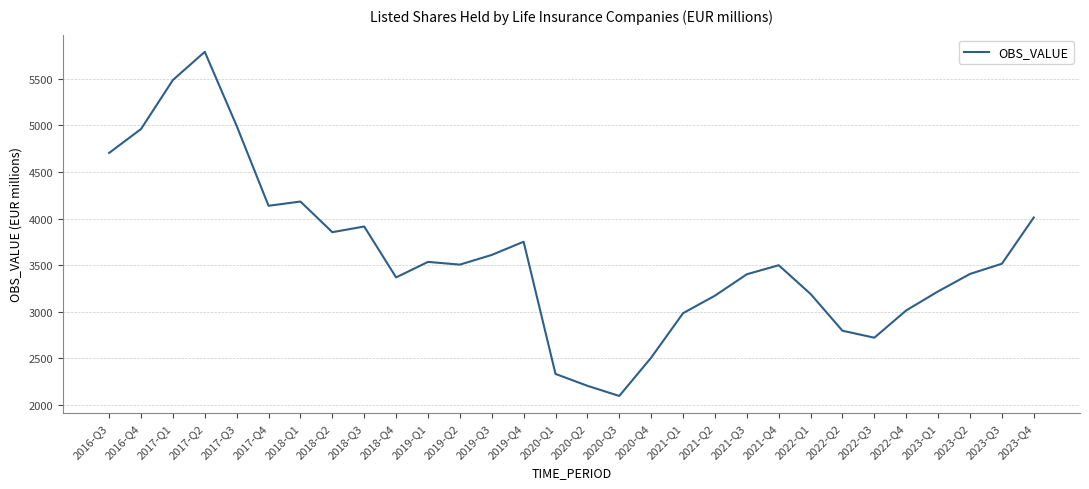

What is the difference between the values at 2023-Q1 and 2019-Q2?

287.2